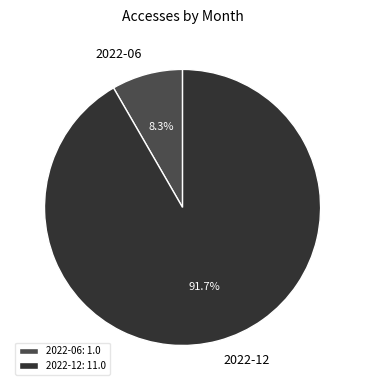

What percentage do 2022-12 and 2022-06 together represent?

100.0%